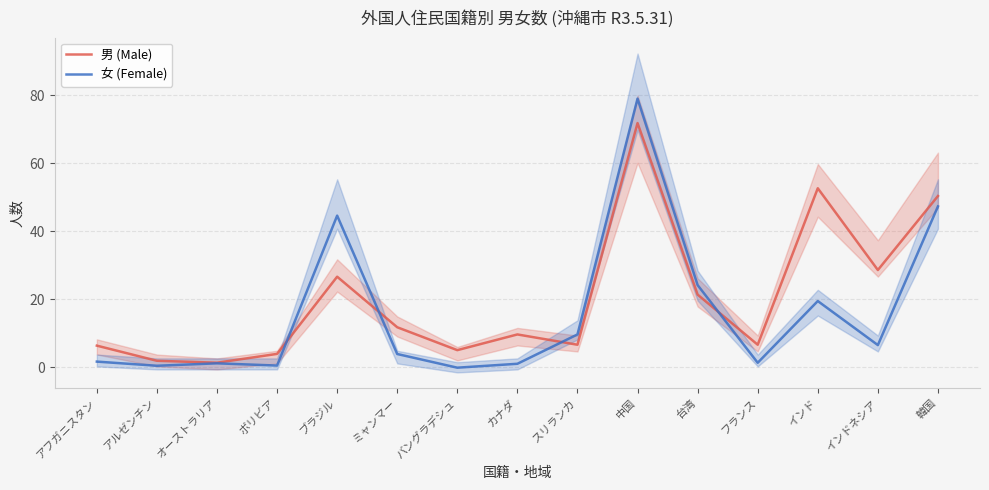

Which has a higher value, カナダ or 中国?

中国